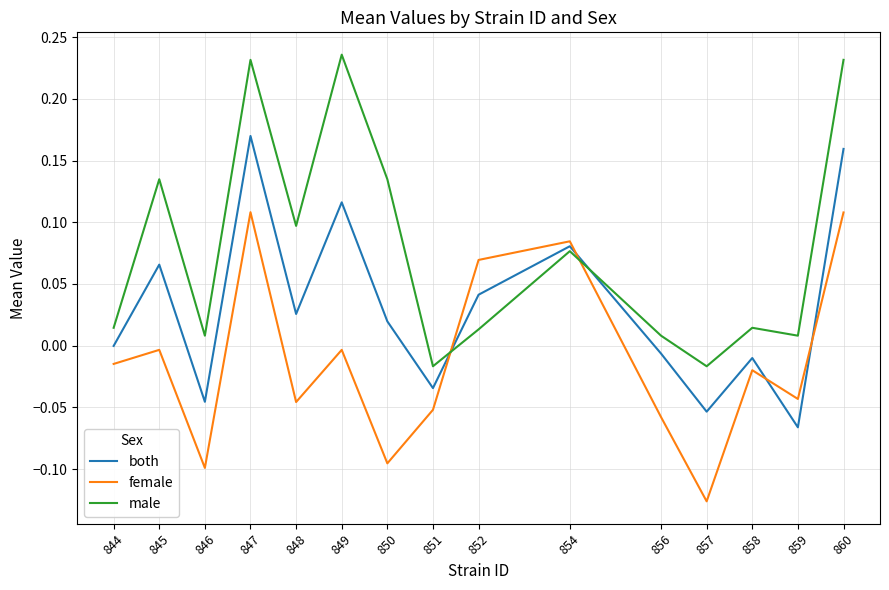

How many intersections are there between male and female?

2